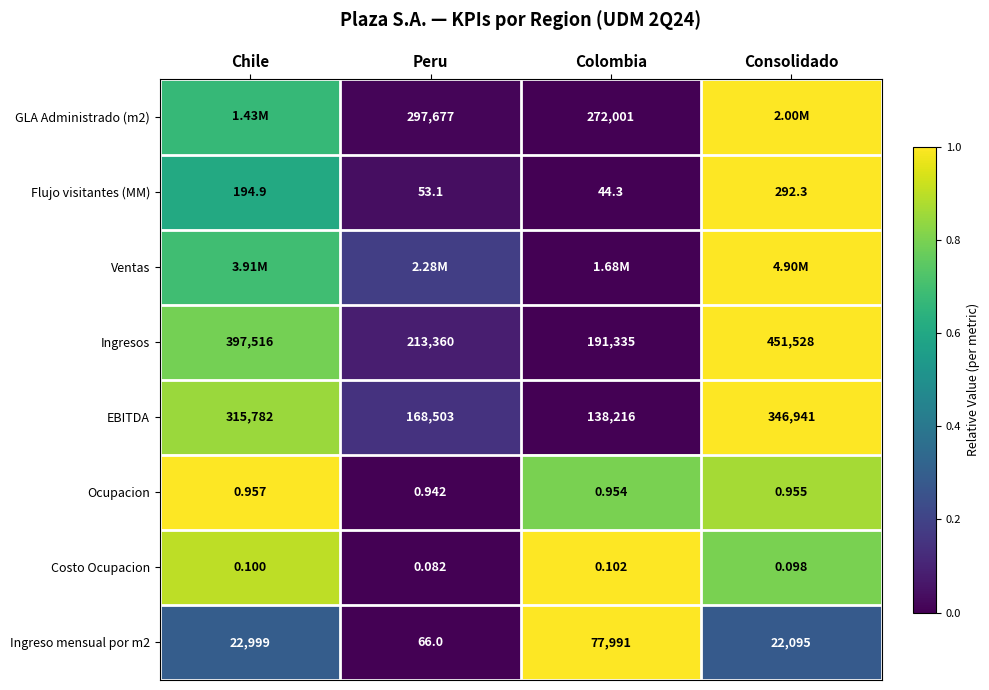

At which label is Ingreso mensual por m2 closest to 39028?

Chile